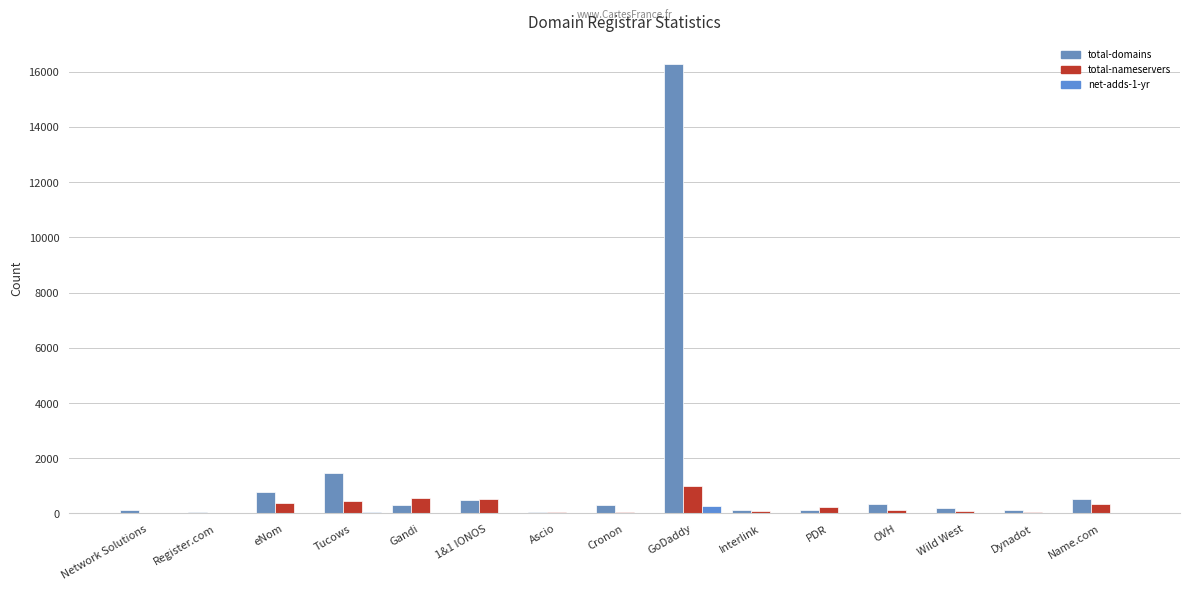

What is the value of the net-adds-1-yr bar at the 10th from the left?

3